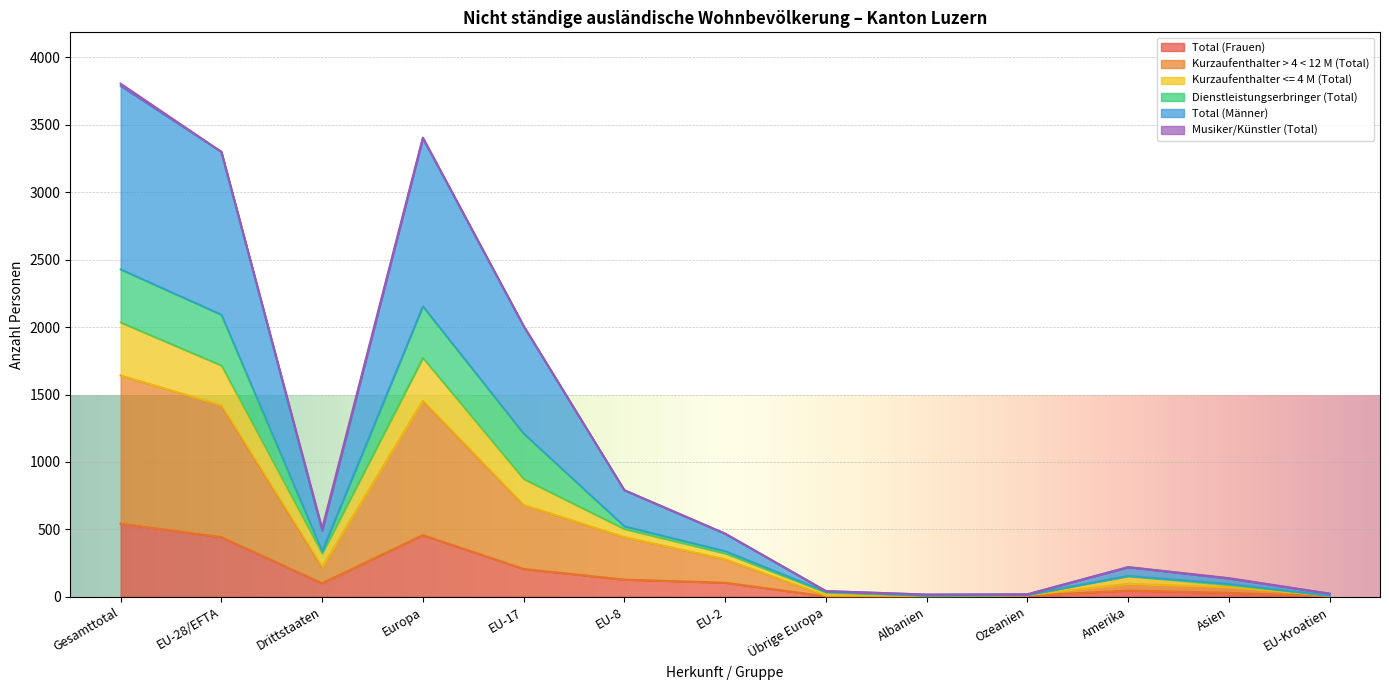

Is the value of Kurzaufenthalter > 4 < 12 M (Total) at Amerika greater than the value of Total (Frauen) at EU-17?

No